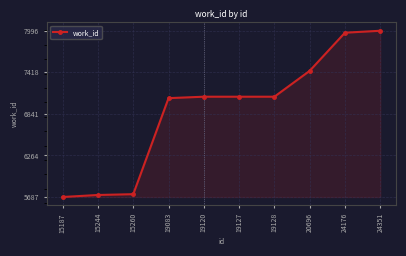

What is the value of the 5th point from the left?

7080